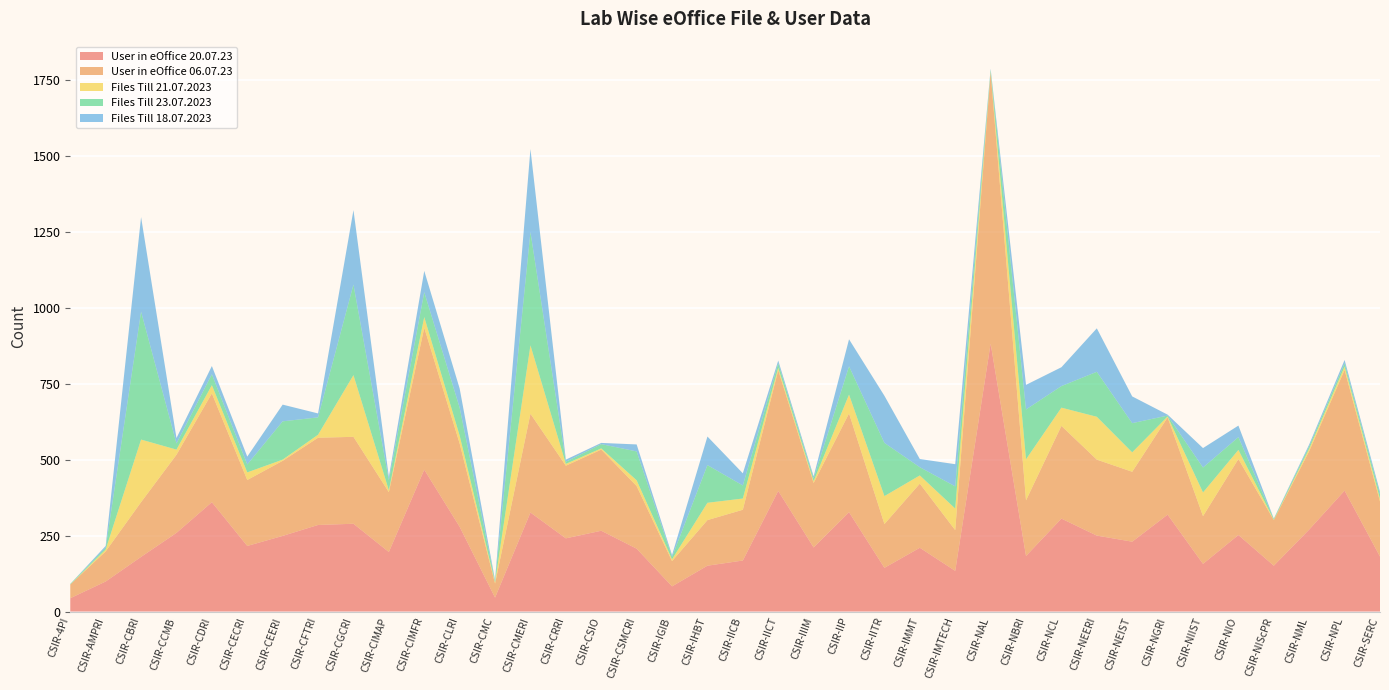

Reading right to left, what are all the values shown in this chart?

User in eOffice 20.07.23: CSIR-SERC=181	CSIR-NPL=398	CSIR-NML=270	CSIR-NIScPR=151	CSIR-NIO=252	CSIR-NIIST=157	CSIR-NGRI=319	CSIR-NEIST=230	CSIR-NEERI=250	CSIR-NCL=306	CSIR-NBRI=183	CSIR-NAL=882	CSIR-IMTECH=134	CSIR-IMMT=210	CSIR-IITR=144	CSIR-IIP=327	CSIR-IIIM=211	CSIR-IICT=397	CSIR-IICB=168	CSIR-IHBT=151	CSIR-IGIB=83	CSIR-CSMCRI=207	CSIR-CSIO=266	CSIR-CRRI=241	CSIR-CMERI=326	CSIR-CMC=46	CSIR-CLRI=279	CSIR-CIMFR=467	CSIR-CIMAP=196	CSIR-CGCRI=289	CSIR-CFTRI=285	CSIR-CEERI=249	CSIR-CECRI=216	CSIR-CDRI=360	CSIR-CCMB=259	CSIR-CBRI=180	CSIR-AMPRI=99	CSIR-4PI=44
User in eOffice 06.07.23: CSIR-SERC=181	CSIR-NPL=397	CSIR-NML=258	CSIR-NIScPR=150	CSIR-NIO=250	CSIR-NIIST=157	CSIR-NGRI=320	CSIR-NEIST=230	CSIR-NEERI=250	CSIR-NCL=305	CSIR-NBRI=183	CSIR-NAL=892	CSIR-IMTECH=134	CSIR-IMMT=211	CSIR-IITR=144	CSIR-IIP=325	CSIR-IIIM=212	CSIR-IICT=397	CSIR-IICB=167	CSIR-IHBT=150	CSIR-IGIB=83	CSIR-CSMCRI=206	CSIR-CSIO=267	CSIR-CRRI=239	CSIR-CMERI=325	CSIR-CMC=46	CSIR-CLRI=274	CSIR-CIMFR=467	CSIR-CIMAP=197	CSIR-CGCRI=286	CSIR-CFTRI=287	CSIR-CEERI=247	CSIR-CECRI=217	CSIR-CDRI=358	CSIR-CCMB=257	CSIR-CBRI=180	CSIR-AMPRI=99	CSIR-4PI=45
Files Till 21.07.2023: CSIR-SERC=9	CSIR-NPL=11	CSIR-NML=8	CSIR-NIScPR=1	CSIR-NIO=30	CSIR-NIIST=78	CSIR-NGRI=3	CSIR-NEIST=64	CSIR-NEERI=141	CSIR-NCL=60	CSIR-NBRI=135	CSIR-NAL=2	CSIR-IMTECH=71	CSIR-IMMT=27	CSIR-IITR=92	CSIR-IIP=62	CSIR-IIIM=6	CSIR-IICT=8	CSIR-IICB=37	CSIR-IHBT=57	CSIR-IGIB=6	CSIR-CSMCRI=19	CSIR-CSIO=4	CSIR-CRRI=6	CSIR-CMERI=225	CSIR-CMC=4	CSIR-CLRI=26	CSIR-CIMFR=35	CSIR-CIMAP=6	CSIR-CGCRI=203	CSIR-CFTRI=10	CSIR-CEERI=4	CSIR-CECRI=25	CSIR-CDRI=27	CSIR-CCMB=17	CSIR-CBRI=206	CSIR-AMPRI=6	CSIR-4PI=0
Files Till 23.07.2023: CSIR-SERC=14	CSIR-NPL=11	CSIR-NML=8	CSIR-NIScPR=3	CSIR-NIO=42	CSIR-NIIST=82	CSIR-NGRI=3	CSIR-NEIST=96	CSIR-NEERI=148	CSIR-NCL=71	CSIR-NBRI=164	CSIR-NAL=7	CSIR-IMTECH=73	CSIR-IMMT=27	CSIR-IITR=175	CSIR-IIP=93	CSIR-IIIM=9	CSIR-IICT=15	CSIR-IICB=43	CSIR-IHBT=124	CSIR-IGIB=8	CSIR-CSMCRI=95	CSIR-CSIO=14	CSIR-CRRI=7	CSIR-CMERI=373	CSIR-CMC=4	CSIR-CLRI=92	CSIR-CIMFR=82	CSIR-CIMAP=33	CSIR-CGCRI=298	CSIR-CFTRI=57	CSIR-CEERI=126	CSIR-CECRI=26	CSIR-CDRI=36	CSIR-CCMB=20	CSIR-CBRI=421	CSIR-AMPRI=6	CSIR-4PI=2
Files Till 18.07.2023: CSIR-SERC=9	CSIR-NPL=11	CSIR-NML=6	CSIR-NIScPR=1	CSIR-NIO=38	CSIR-NIIST=64	CSIR-NGRI=3	CSIR-NEIST=88	CSIR-NEERI=143	CSIR-NCL=62	CSIR-NBRI=81	CSIR-NAL=3	CSIR-IMTECH=73	CSIR-IMMT=27	CSIR-IITR=155	CSIR-IIP=89	CSIR-IIIM=7	CSIR-IICT=9	CSIR-IICB=40	CSIR-IHBT=94	CSIR-IGIB=6	CSIR-CSMCRI=23	CSIR-CSIO=4	CSIR-CRRI=7	CSIR-CMERI=273	CSIR-CMC=4	CSIR-CLRI=63	CSIR-CIMFR=70	CSIR-CIMAP=11	CSIR-CGCRI=245	CSIR-CFTRI=13	CSIR-CEERI=55	CSIR-CECRI=26	CSIR-CDRI=27	CSIR-CCMB=18	CSIR-CBRI=311	CSIR-AMPRI=6	CSIR-4PI=0